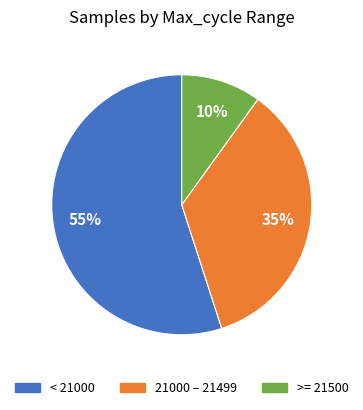

To the nearest percent, what is the difference between the largest and smallest slice percentages?

45%